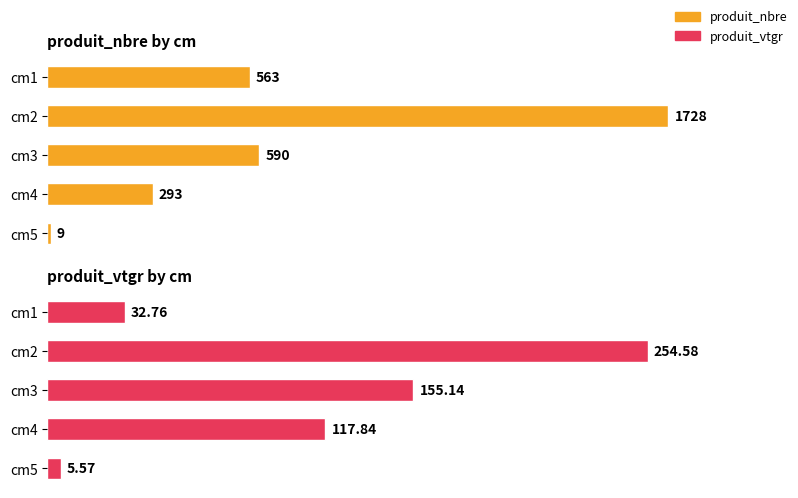

Rank the series by their maximum value, from highest to lowest.

produit_nbre, produit_vtgr